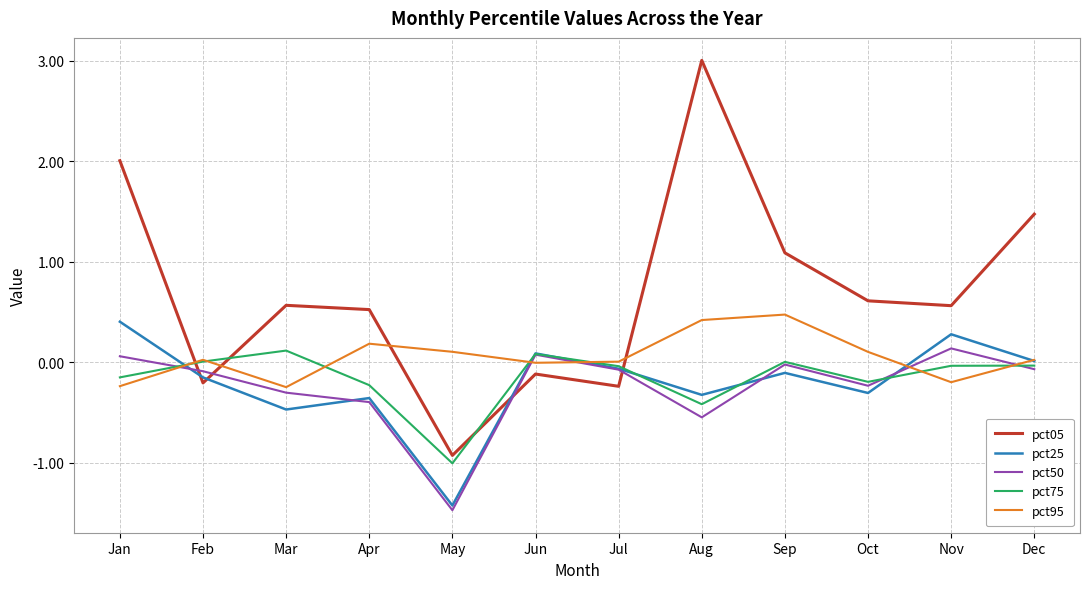

True or false: pct25 has a value of -0.5 at Mar.

True